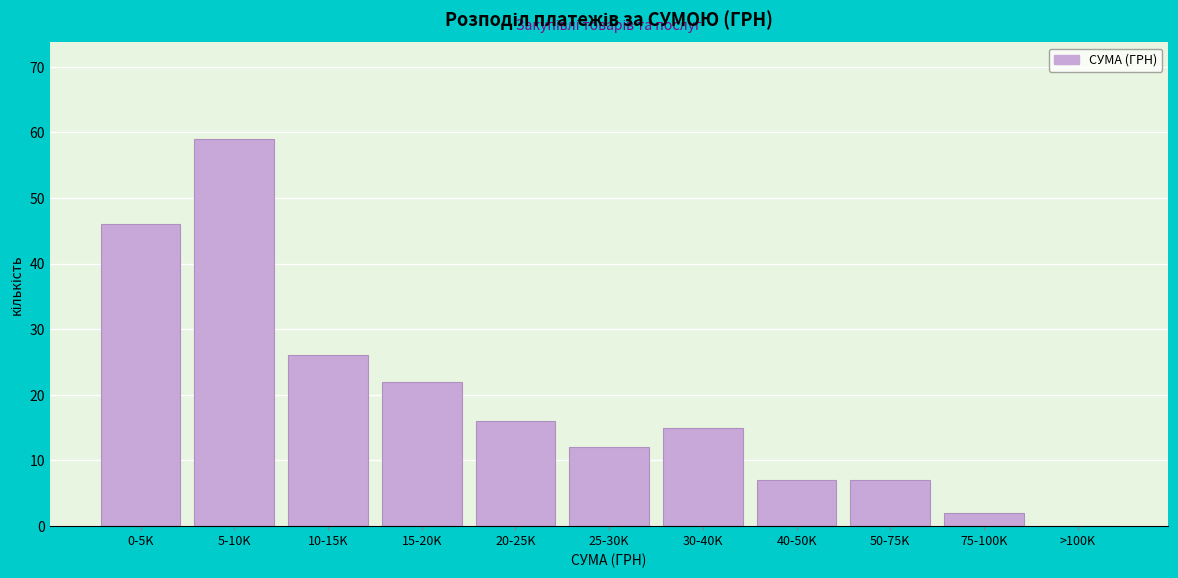

Reading right to left, extract all data points from this chart.

>100K=0	75-100K=2	50-75K=7	40-50K=7	30-40K=15	25-30K=12	20-25K=16	15-20K=22	10-15K=26	5-10K=59	0-5K=46